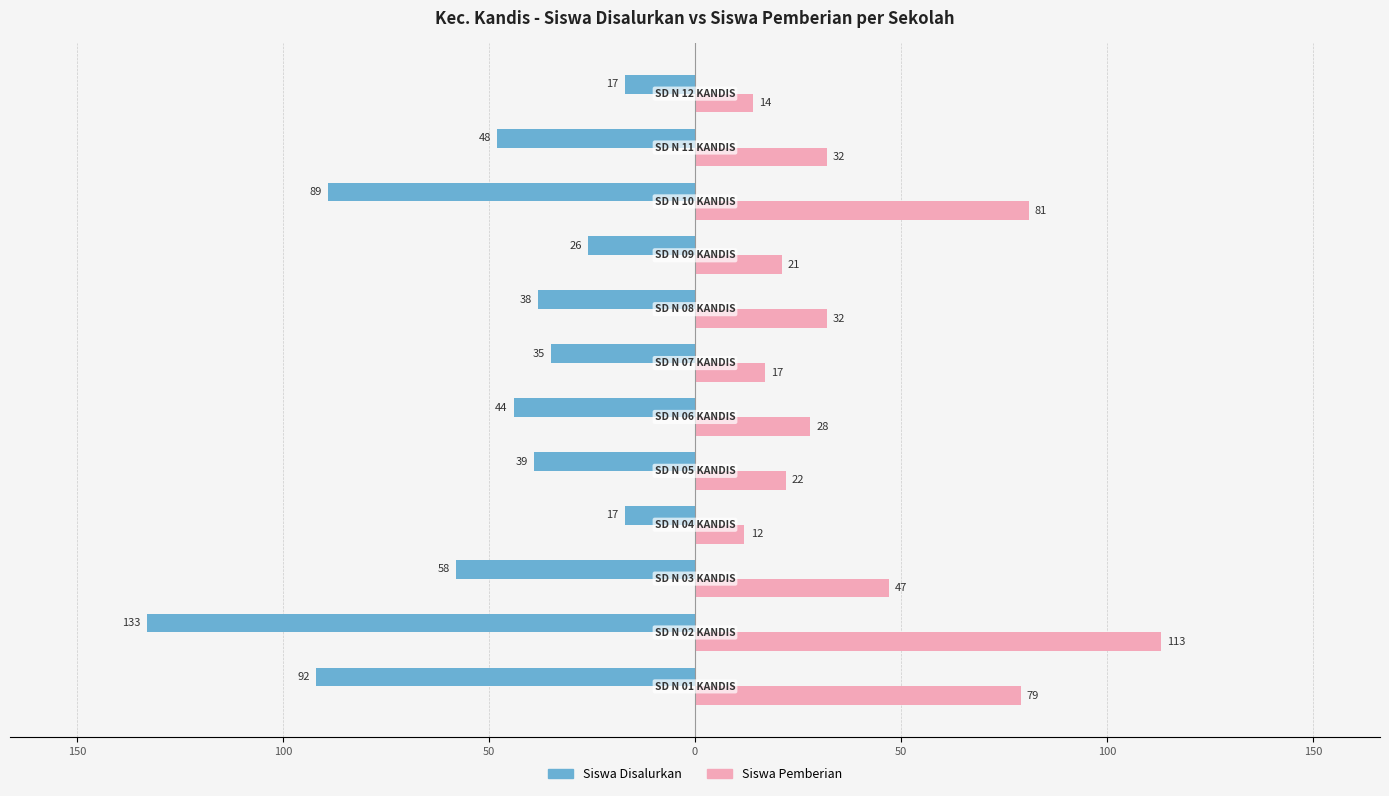

What are all the series names shown in the legend?

Siswa Disalurkan, Siswa Pemberian